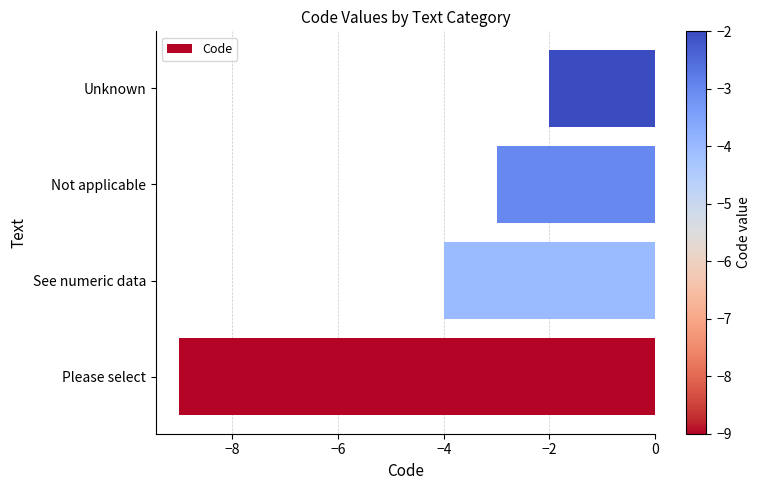

At which category does the chart reach its peak across all series?

Unknown